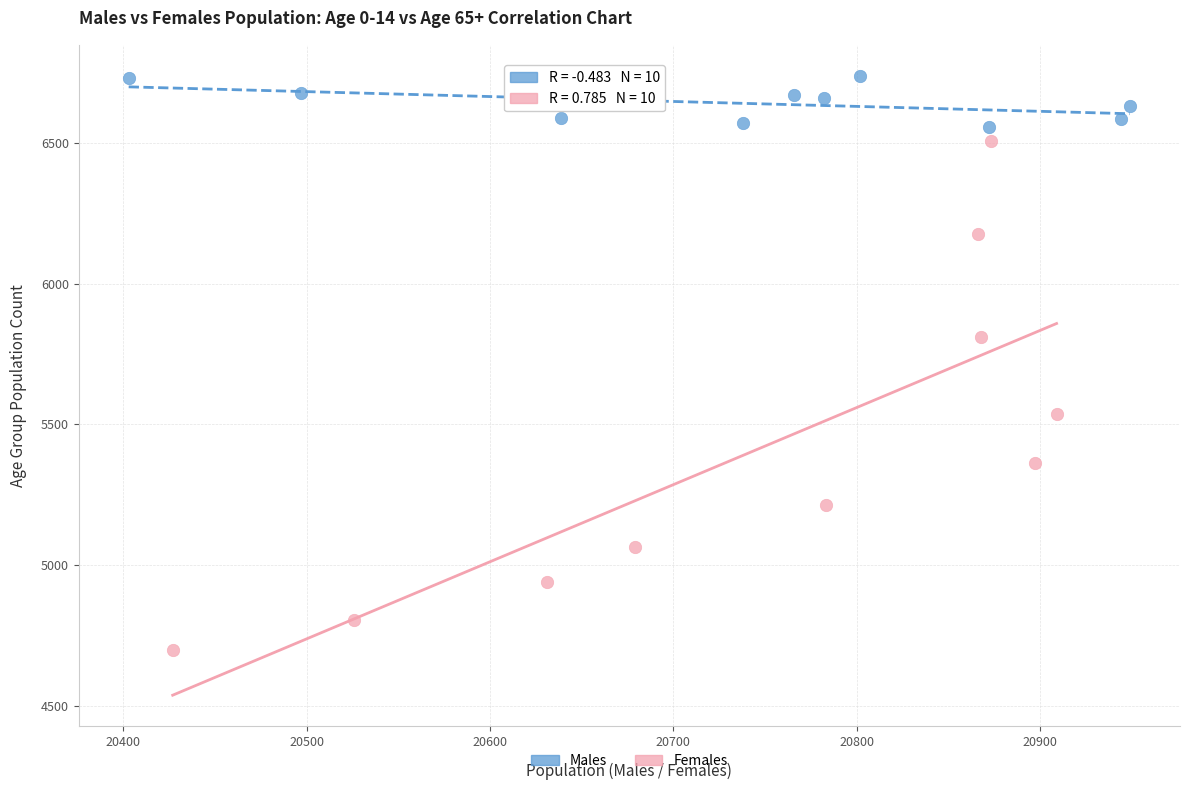

What are all the series names shown in the legend?

Males, Females